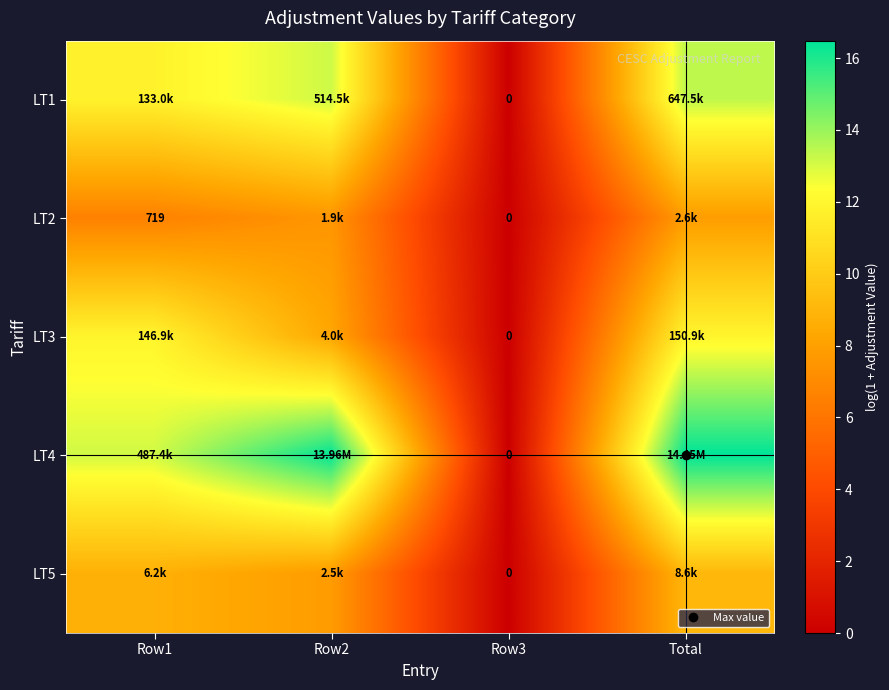

Which has a higher value, Row3 or Total?

Total